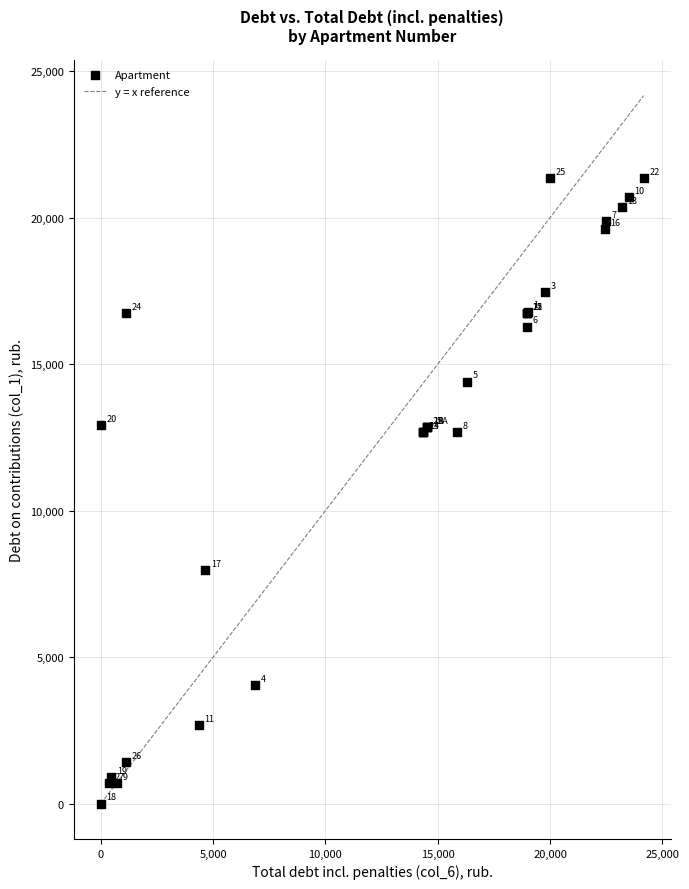

What Y value in the scatter plot is closest to 10670?

12685.9